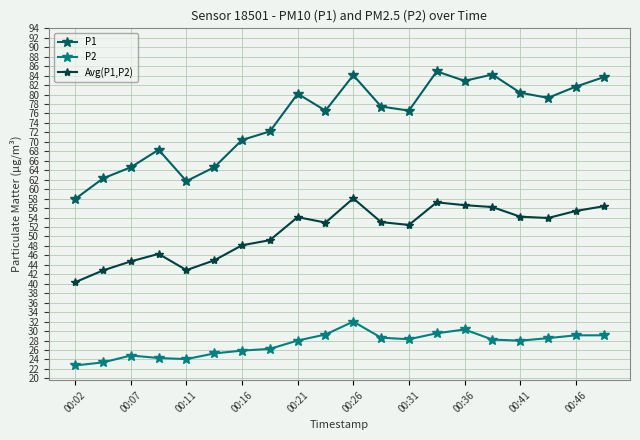

How many lines are shown in the chart?

3